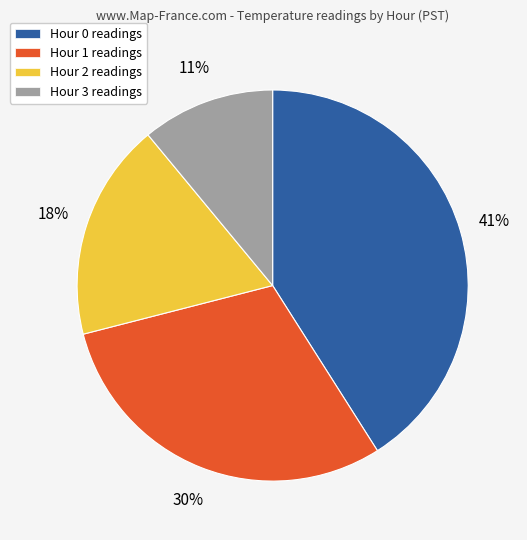

To the nearest percent, what is the difference between the Hour 1 and Hour 2 slice percentages?

12%